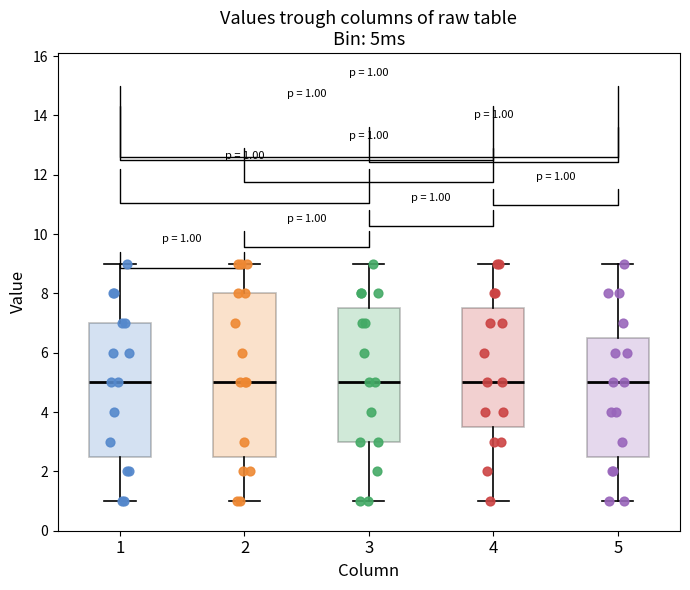

Which box is the tallest, from its lower edge to its upper edge?

2